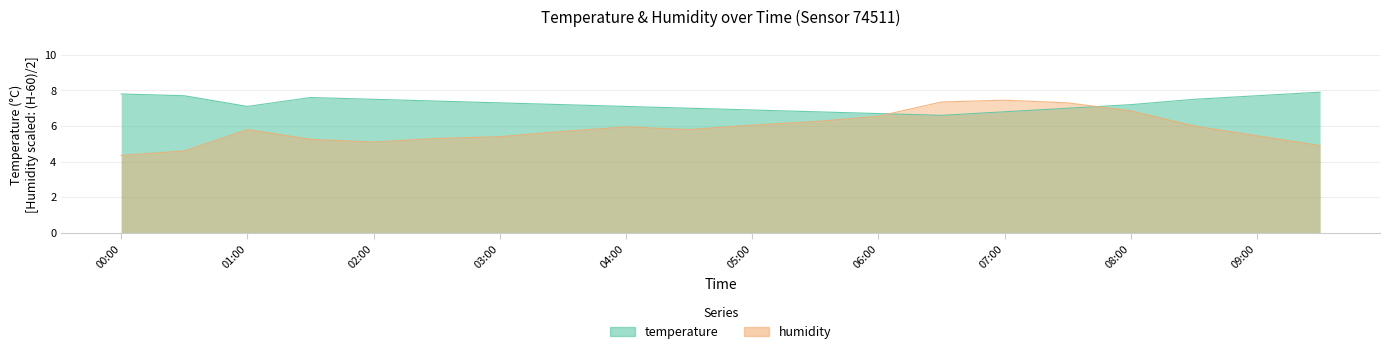

What is the difference between the maximum and minimum values in the temperature series?

1.3